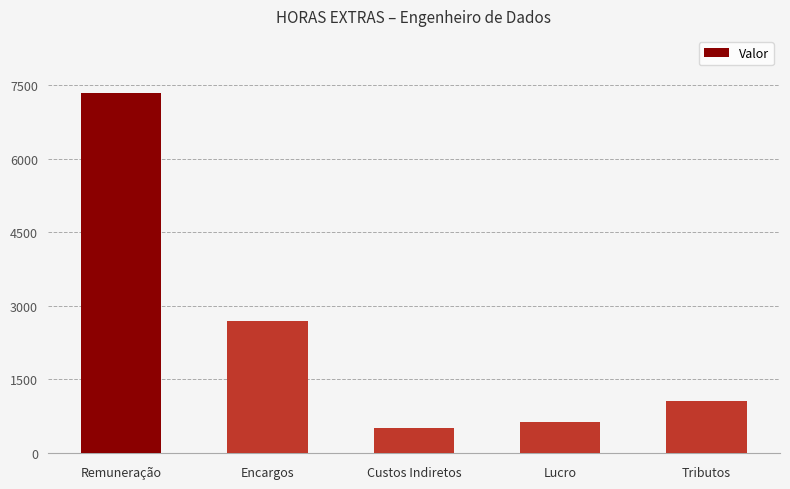

What is the sum of all values?

12214.1